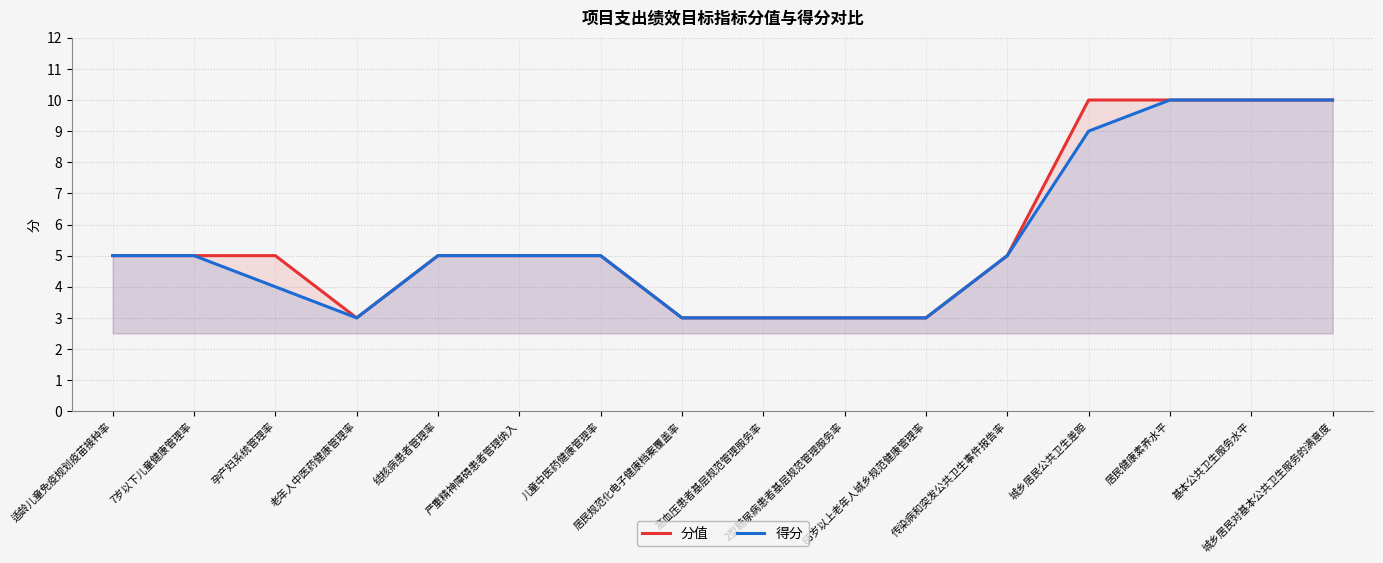

What is the total value across all series at 2型糖尿病患者基层规范管理服务率?

6